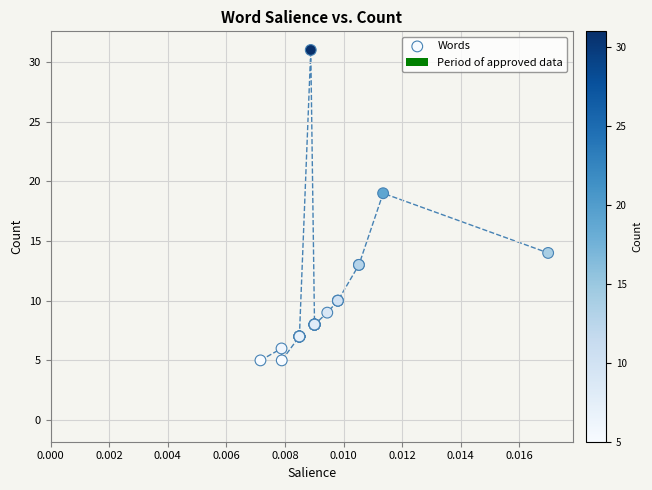

What Y value in the scatter plot is closest to 18?

19